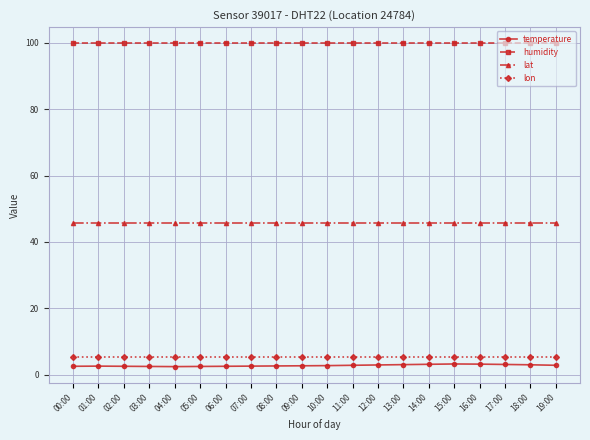

The lat series shows 73.4 at 14:00. True or false?

False